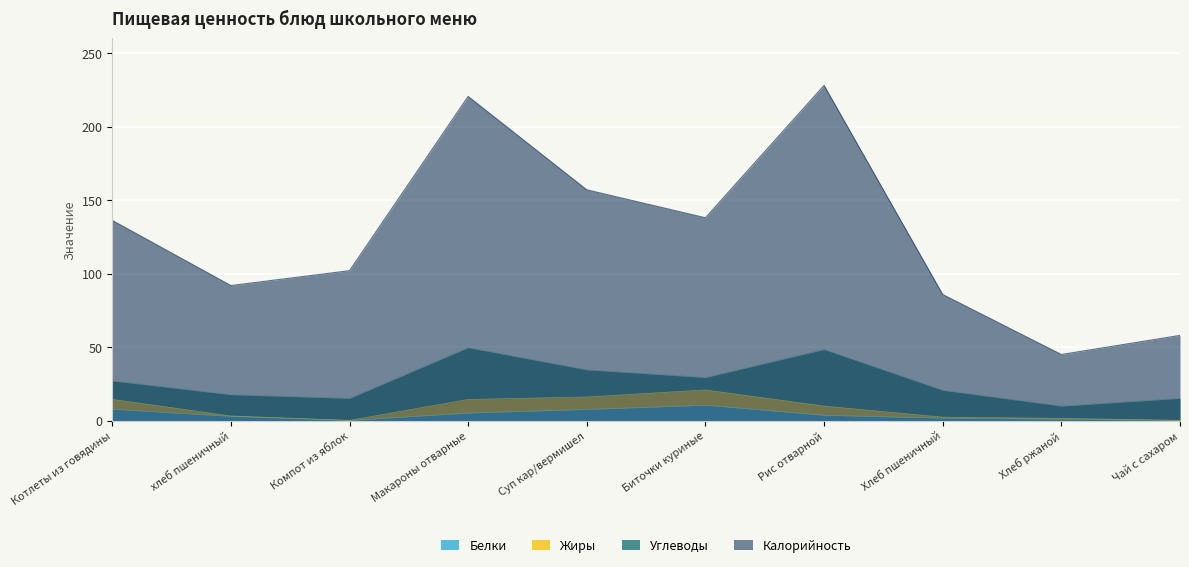

Is it true that Калорийность equals 85.8 at Хлеб пшеничный?

True